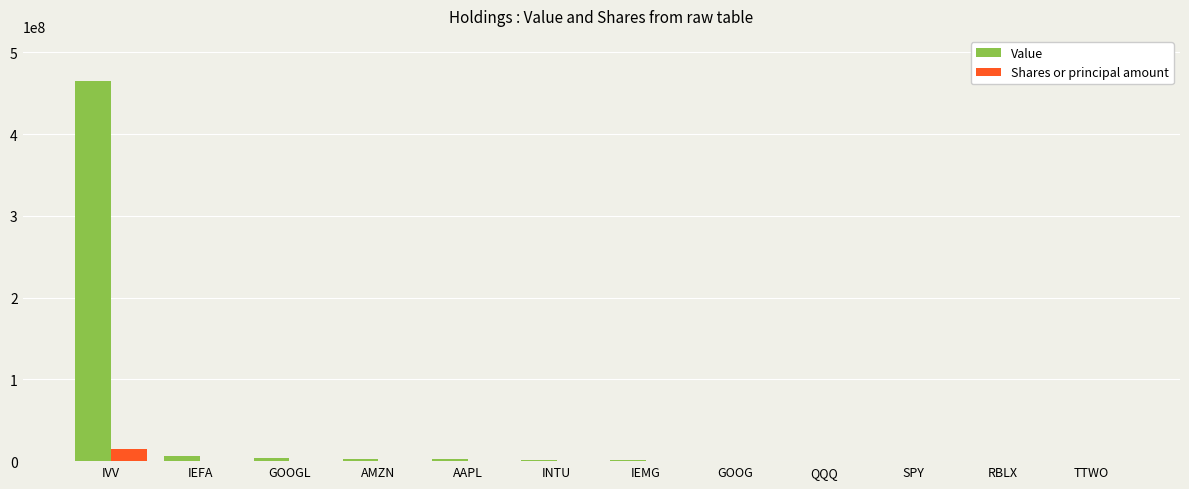

What is the spread (max minus min) of values at SPY?

312827